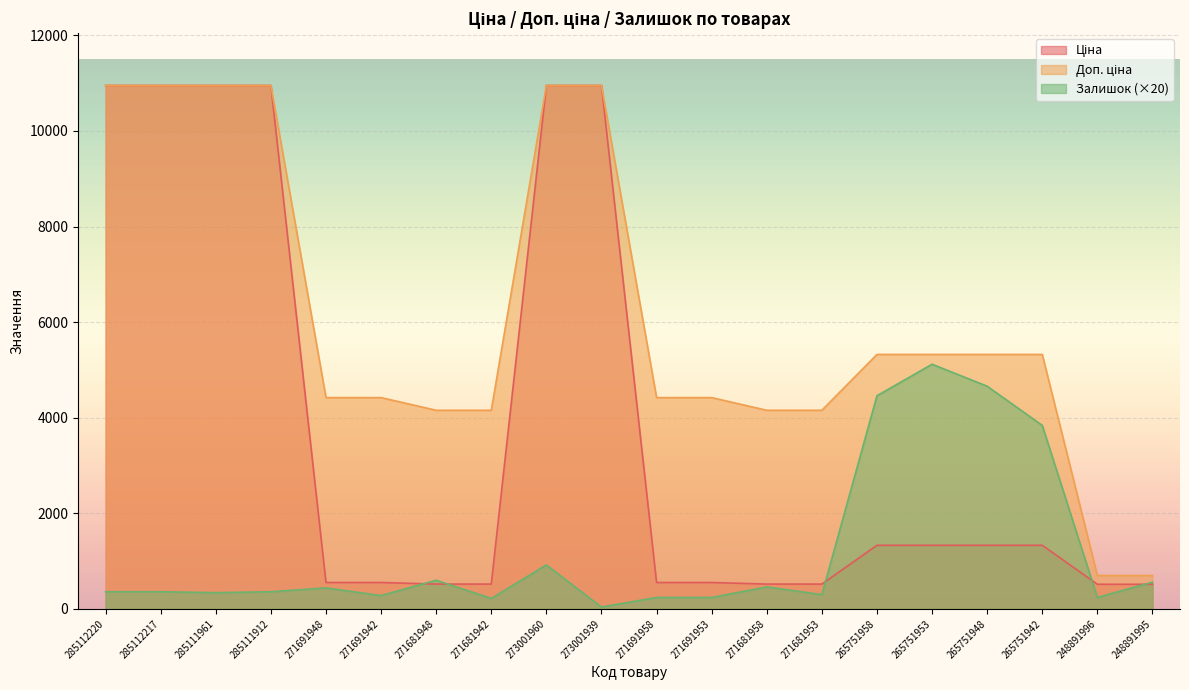

Reading left to right, transcribe all the data shown in this chart.

Ціна: 285112220=10952.0	285112217=10952.0	285111961=10952.0	285111912=10952.0	271691948=552.7	271691942=552.7	271681948=519.5	271681942=519.5	273001960=10952.0	273001939=10952.0	271691958=552.7	271691953=552.7	271681958=519.5	271681953=519.5	265751958=1331.2	265751953=1331.2	265751948=1331.2	265751942=1331.2	248891996=515.8	248891995=515.8
Доп. ціна: 285112220=10952.0	285112217=10952.0	285111961=10952.0	285111912=10952.0	271691948=4421.4	271691942=4421.4	271681948=4156.3	271681942=4156.3	273001960=10952.0	273001939=10952.0	271691958=4421.4	271691953=4421.4	271681958=4156.3	271681953=4156.3	265751958=5324.9	265751953=5324.9	265751948=5324.9	265751942=5324.9	248891996=699.0	248891995=699.0
Залишок: 285112220=360.0	285112217=360.0	285111961=340.0	285111912=360.0	271691948=440.0	271691942=280.0	271681948=600.0	271681942=220.0	273001960=920.0	273001939=40.0	271691958=240.0	271691953=240.0	271681958=460.0	271681953=300.0	265751958=4460.0	265751953=5120.0	265751948=4660.0	265751942=3840.0	248891996=240.0	248891995=560.0